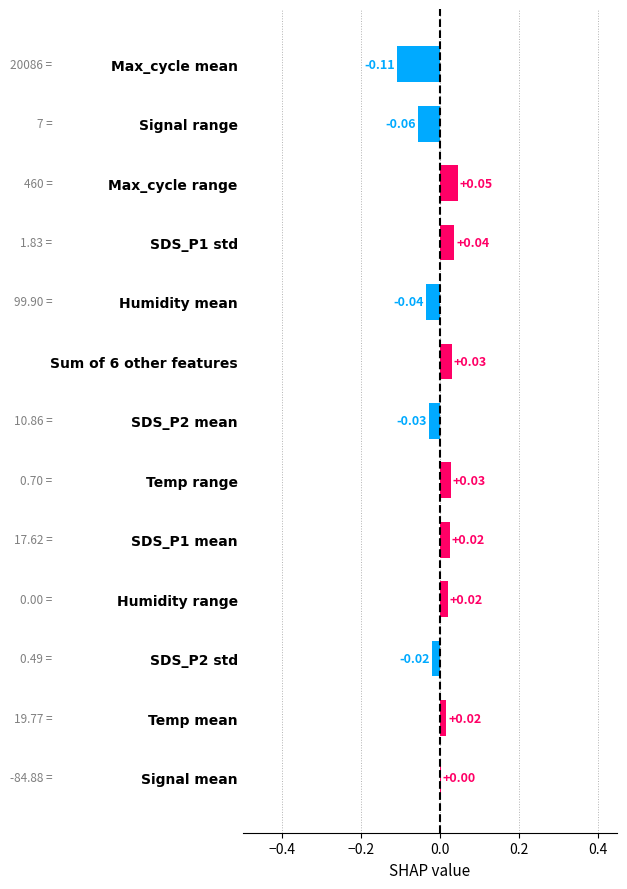

Which category has the highest value across all series?

Max_cycle range